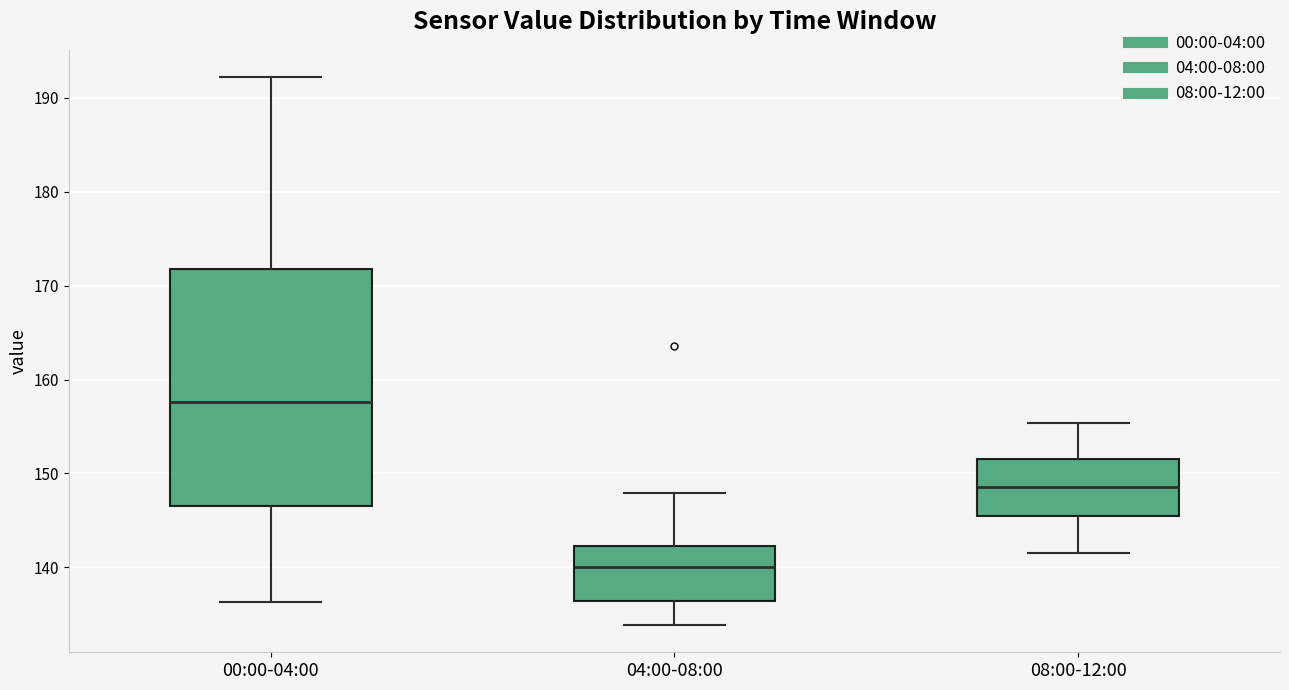

Reading left to right, transcribe this box plot: for each box, give where its median line is, the range the box spans, and where its two whiskers end, as read against the y-axis. The values are not printed on the chart, so give them approximately, as read against the axis.

00:00-04:00: median 158, box 147 to 172, whiskers 136 to 192
04:00-08:00: median 140, box 136 to 142, whiskers 134 to 148
08:00-12:00: median 149, box 145 to 152, whiskers 142 to 155